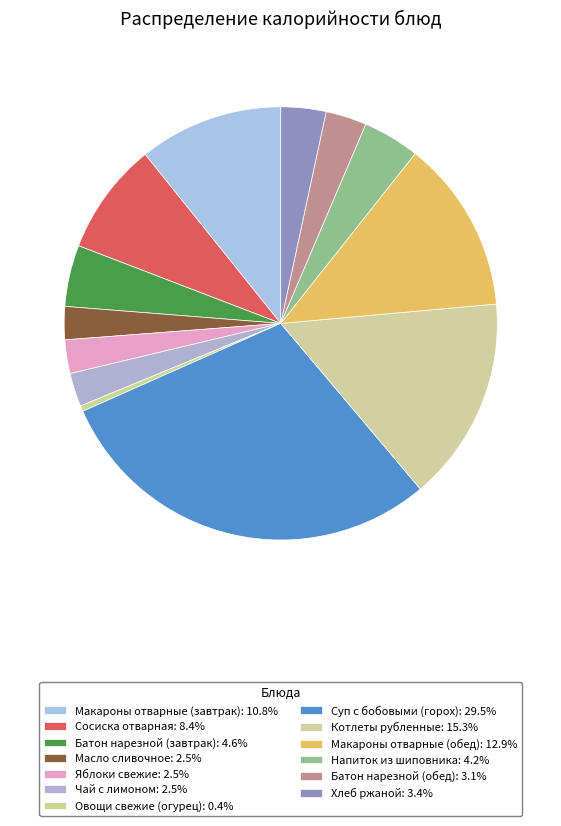

How many segments does this pie chart have?

13